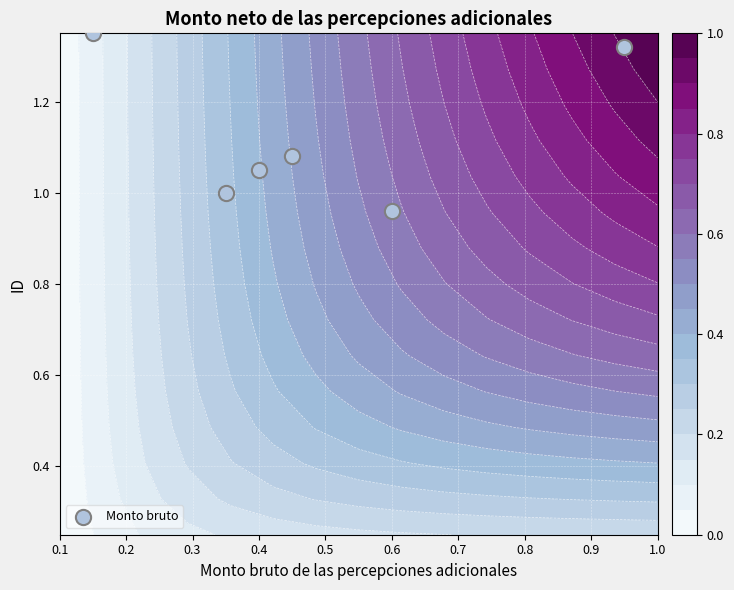

How many values exceed 1?

4